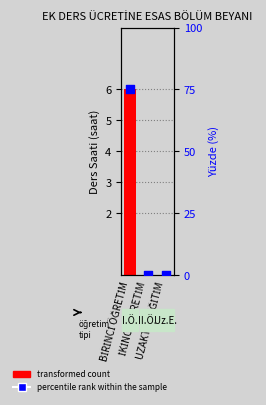

At how many categories does at least one series exceed 72?

1